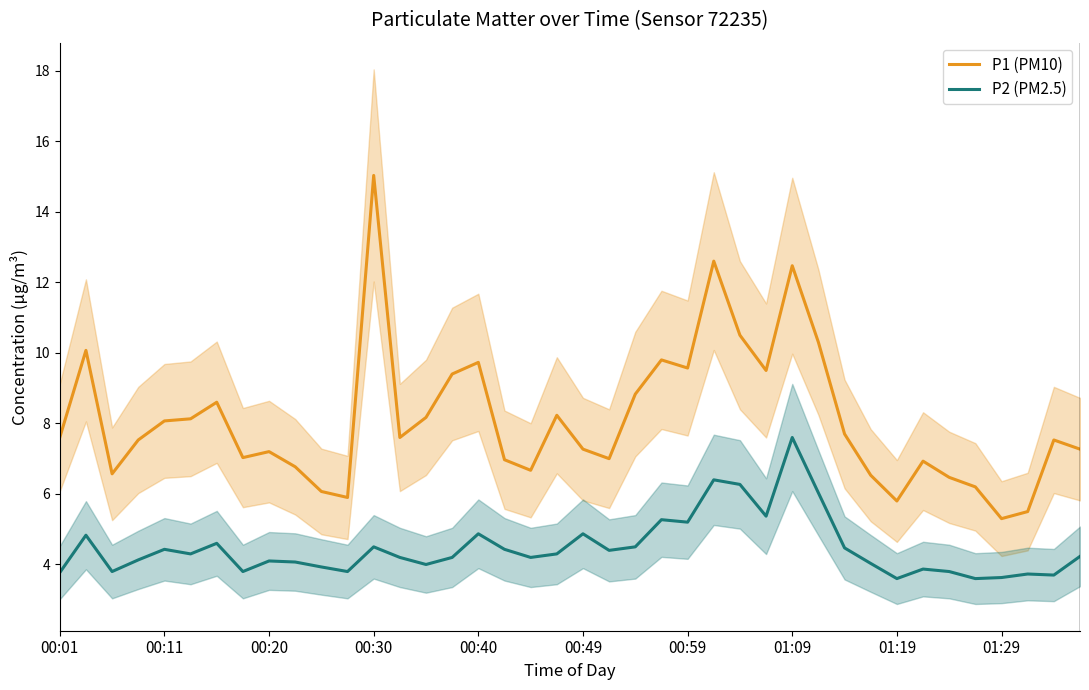

What is the sum of all P1 (PM10) values?

324.4